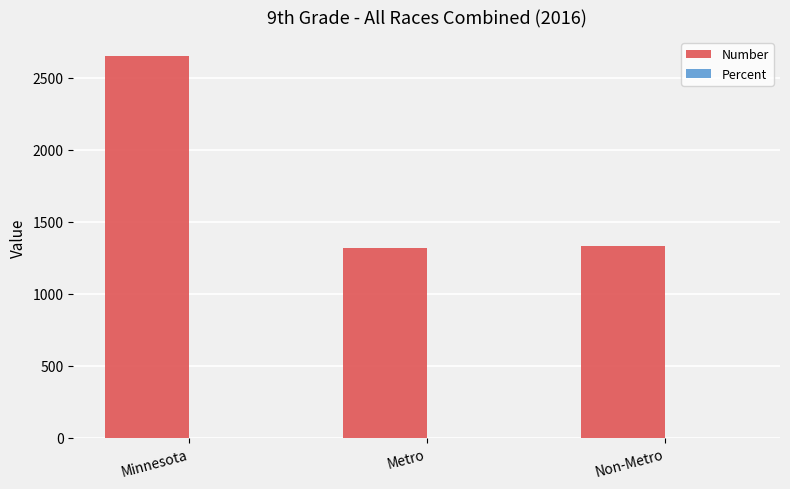

Which series changed the most between Minnesota and Non-Metro?

Number